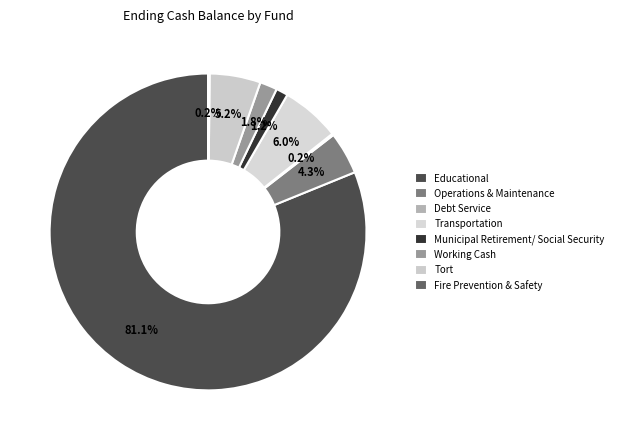

What is the total percentage of Fire Prevention & Safety and Municipal Retirement/ Social Security?

1.4%